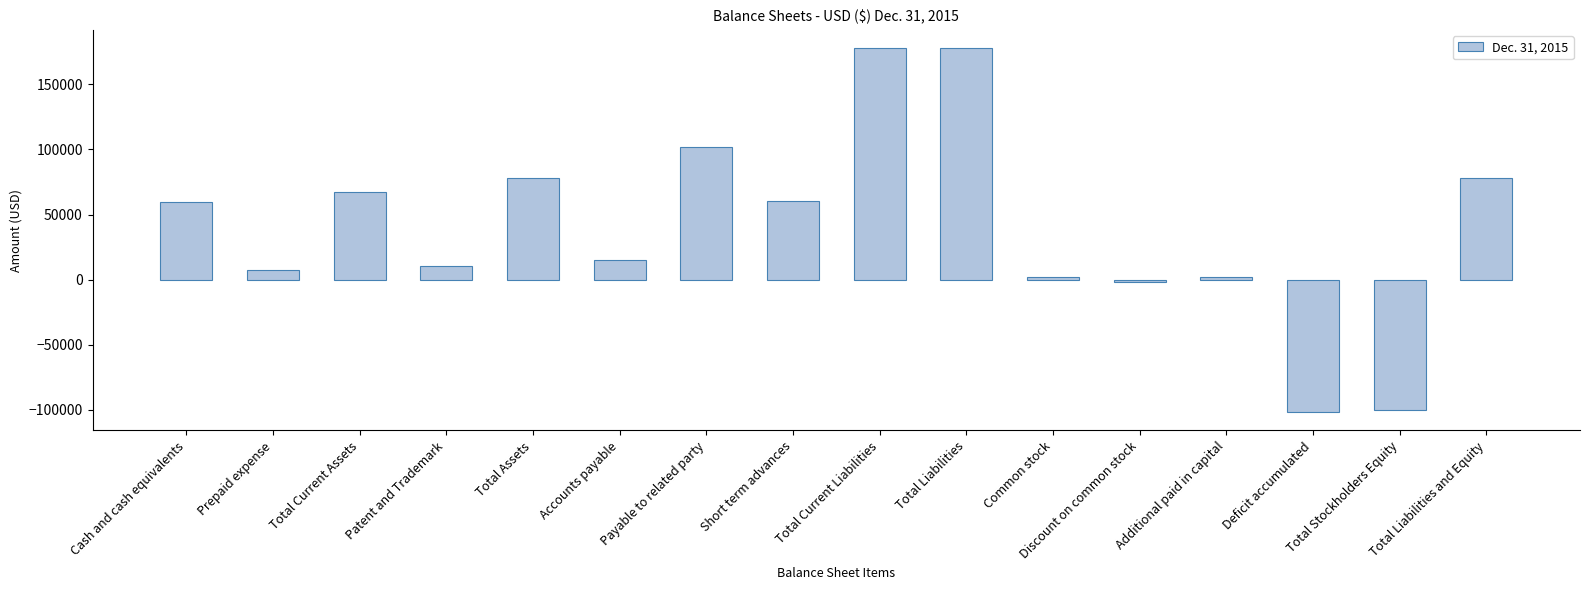

What is the label of the 6th bar from the right?

Common stock